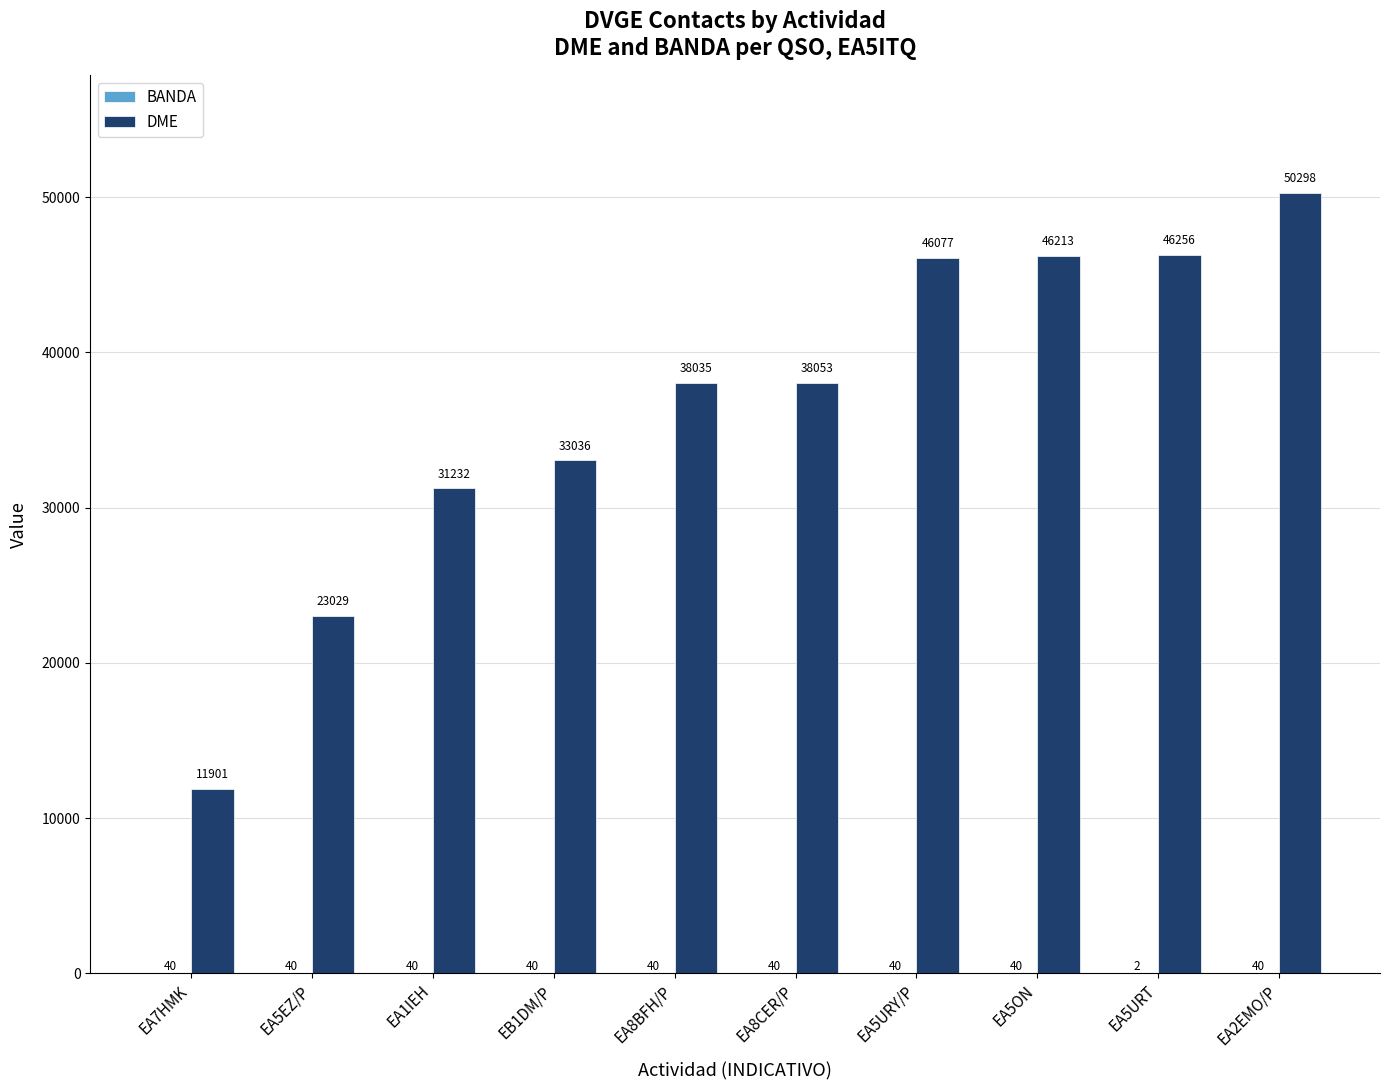

Are the bars grouped side by side (vs. stacked)?

Yes